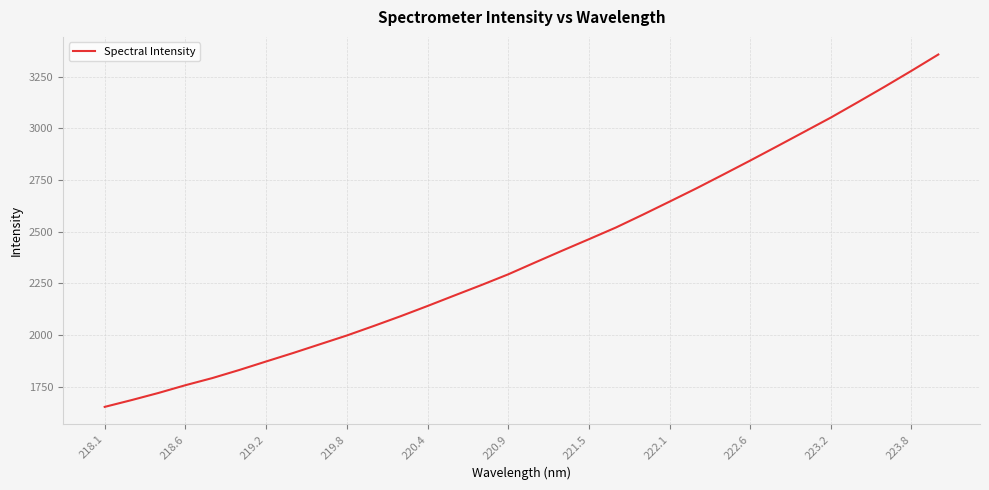

What is the difference between the maximum and minimum values?

1706.1